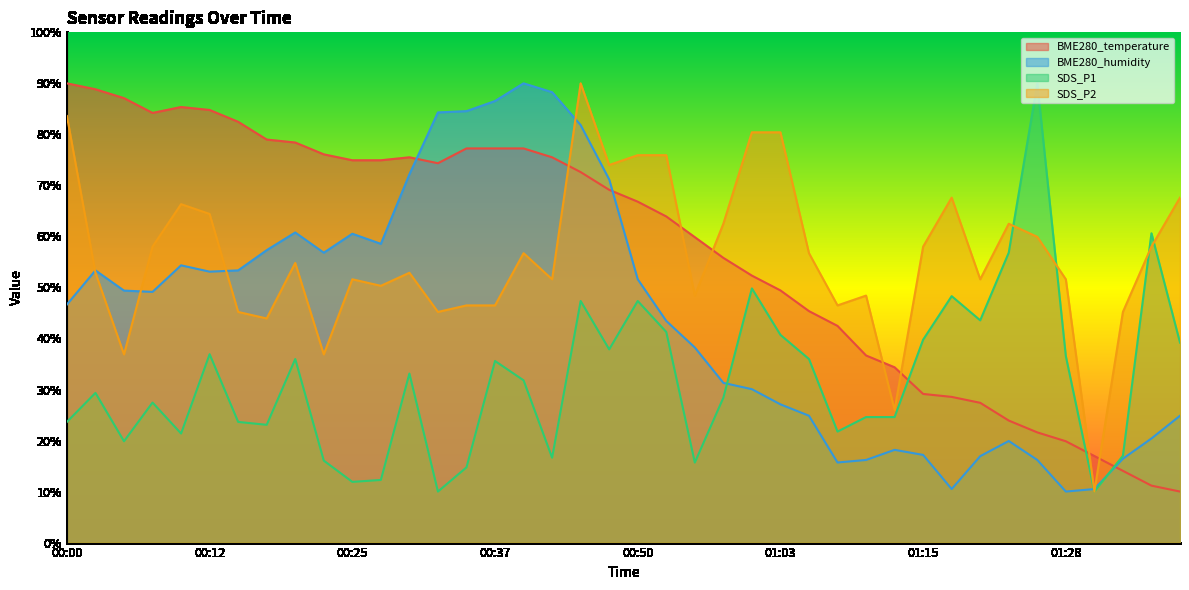

Which series has the widest spread of values?

SDS_P1